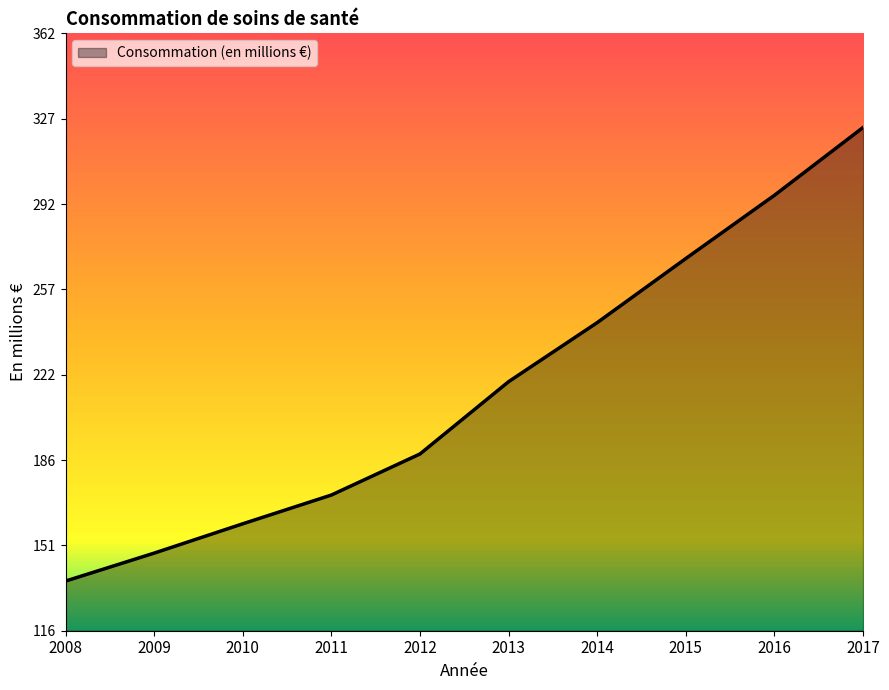

True or false: there are more than 0 points higher than both neighbors.

False